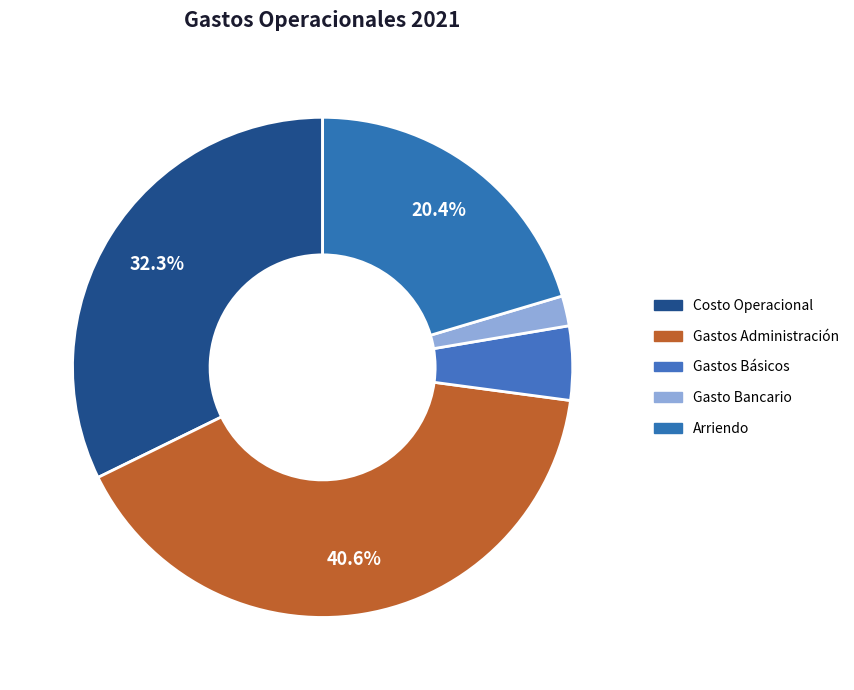

What percentage do Gasto Bancario and Gastos Administración together represent?

42.6%